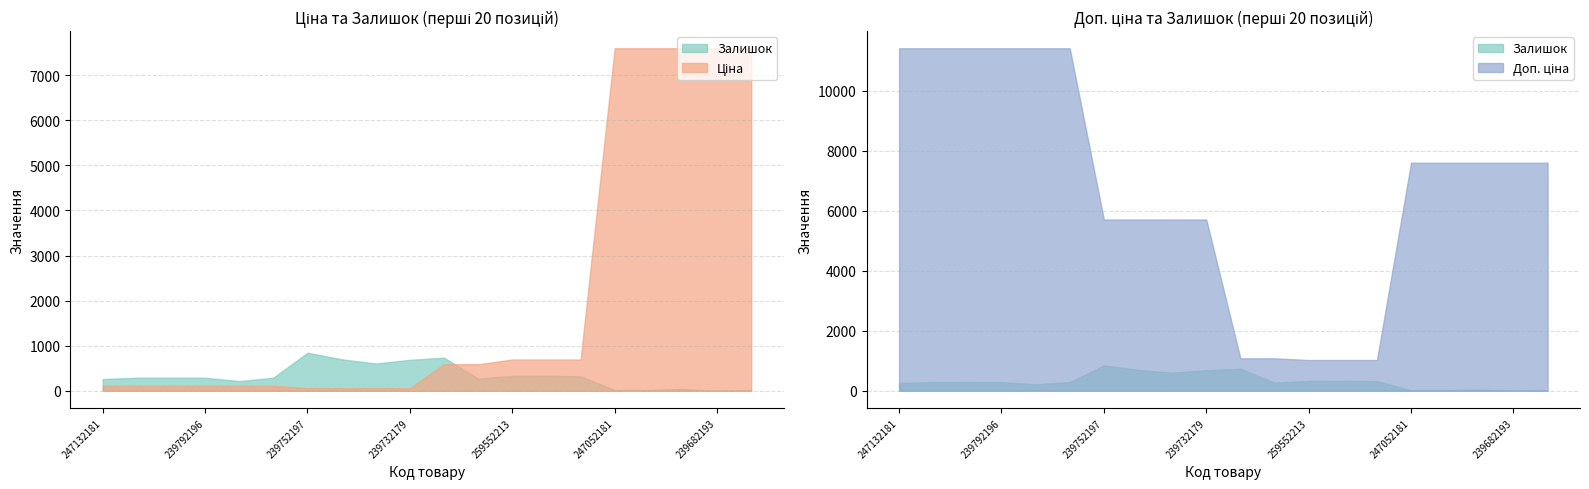

Is the value of Залишок at 259552189 greater than the value of Доп. ціна at 239772195?

No